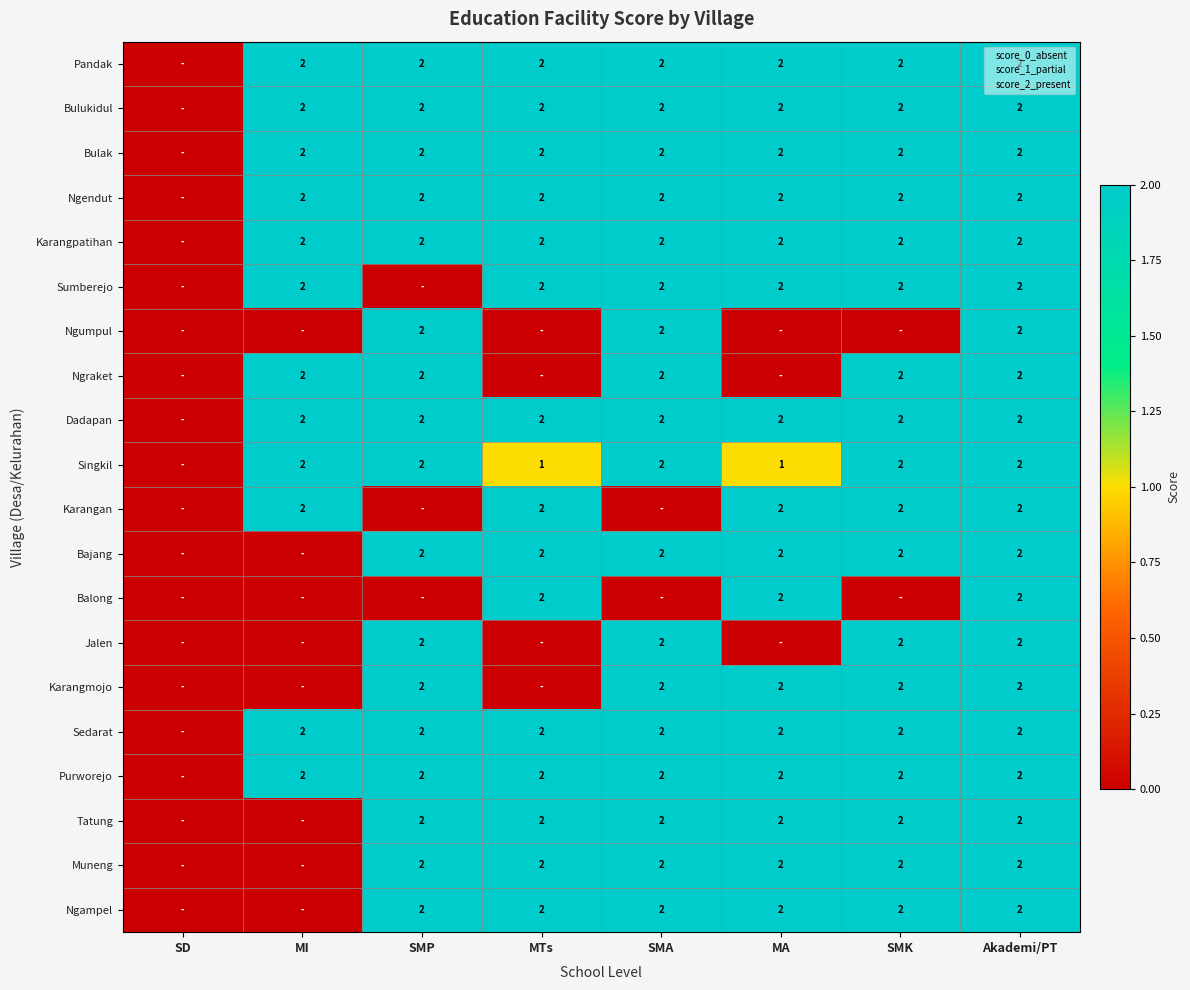

The value of Pandak at Akademi/PT is 1. True or false?

False